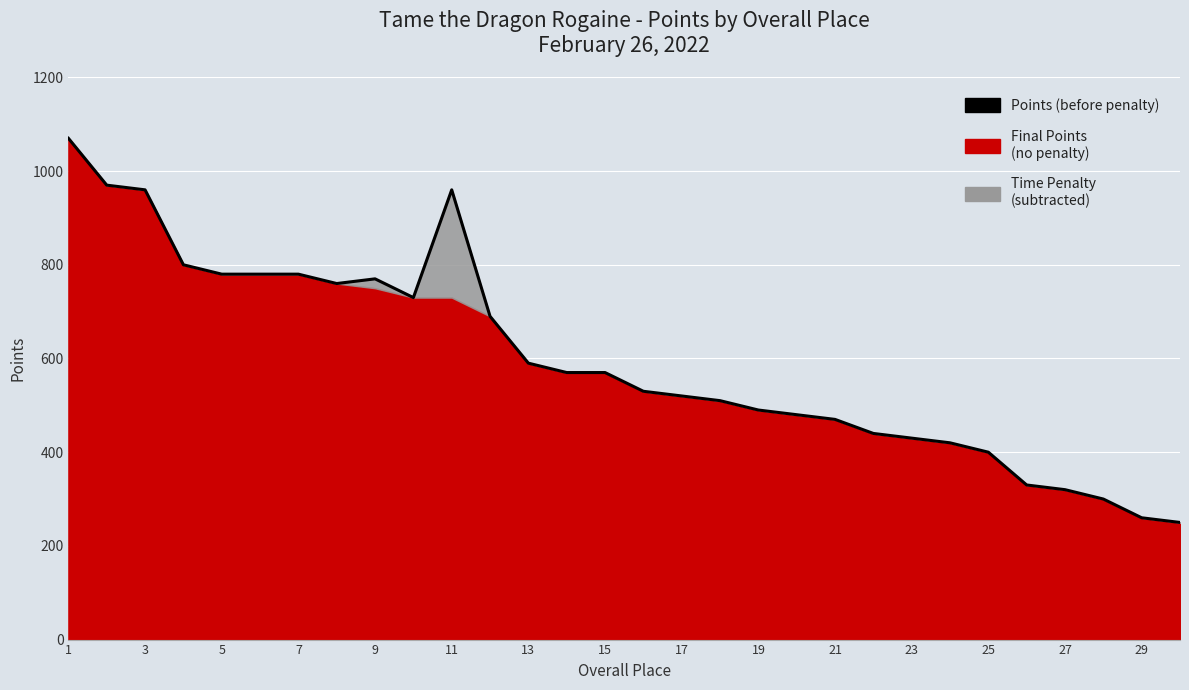

What is the smallest value displayed?

250